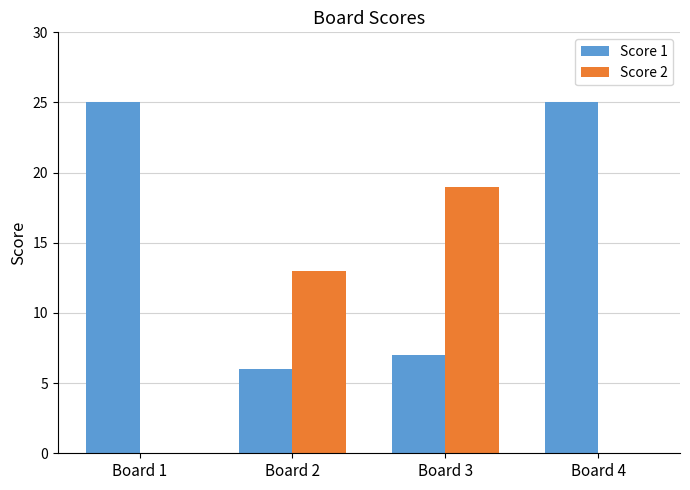

What is the greatest value displayed?

25